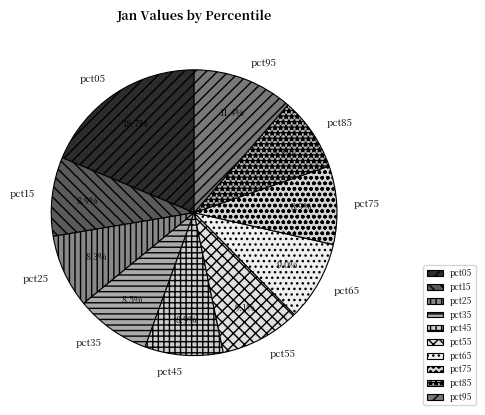

How many segments does this pie chart have?

10